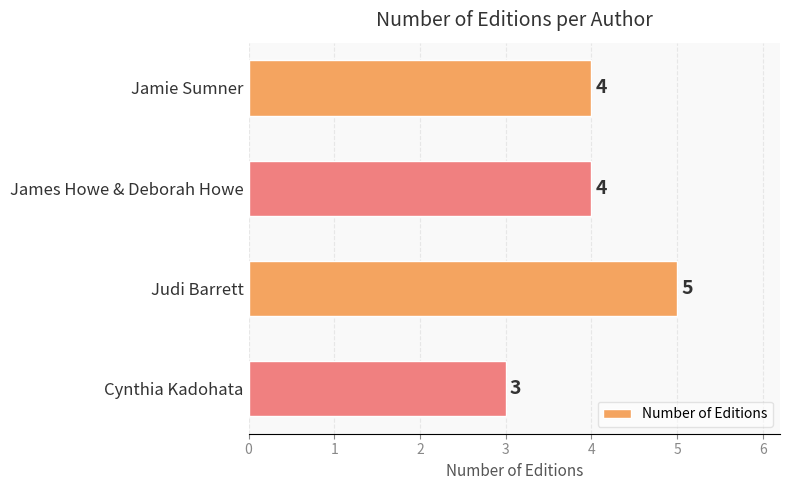

Are the bars grouped side by side (vs. stacked)?

No